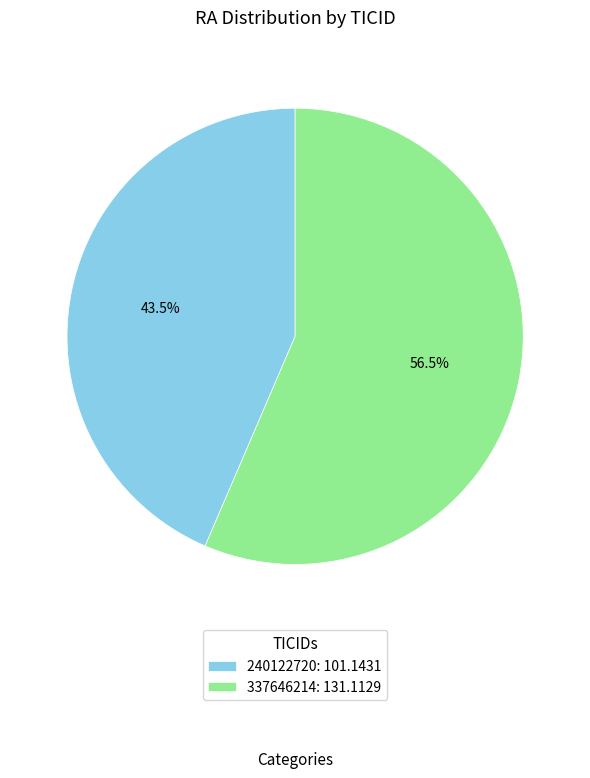

Which slice is the largest?

337646214